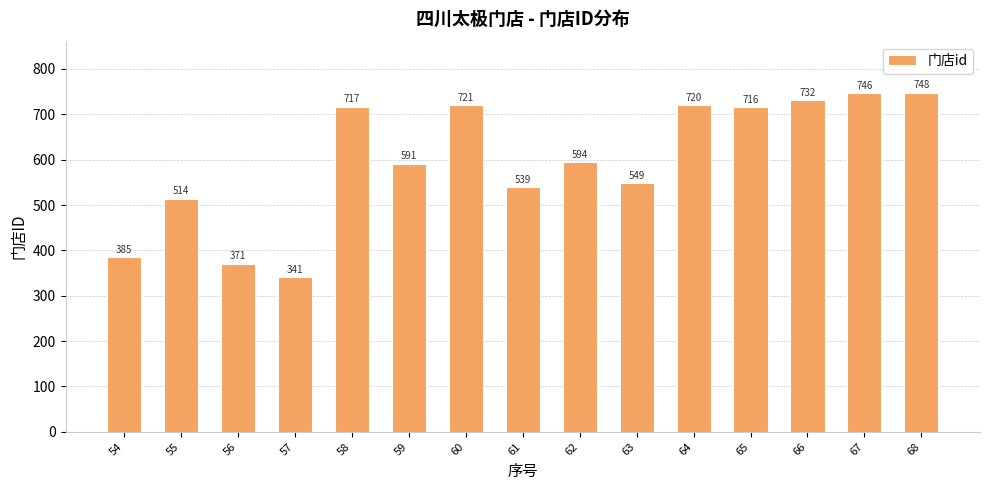

Approximately how many times larger is the value at 66 compared to 56?

2.0